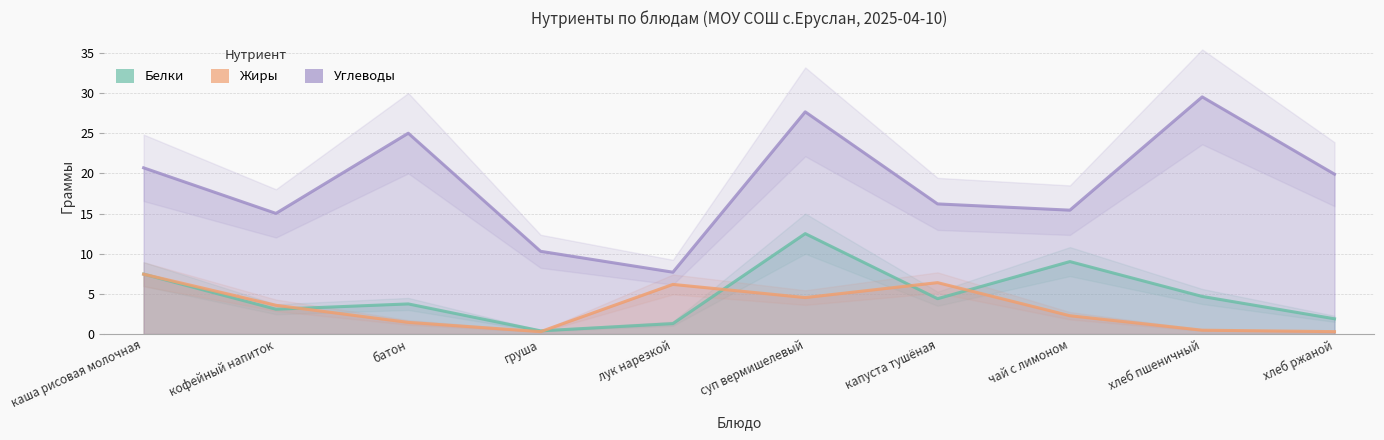

Reading right to left, list all the values displayed in this chart.

Белки: 1.9	4.7	9.0	4.4	12.5	1.3	0.4	3.8	3.1	7.5
Жиры: 0.3	0.5	2.3	6.4	4.5	6.2	0.3	1.4	3.6	7.5
Углеводы: 19.9	29.5	15.4	16.2	27.7	7.7	10.3	25.0	15.0	20.7